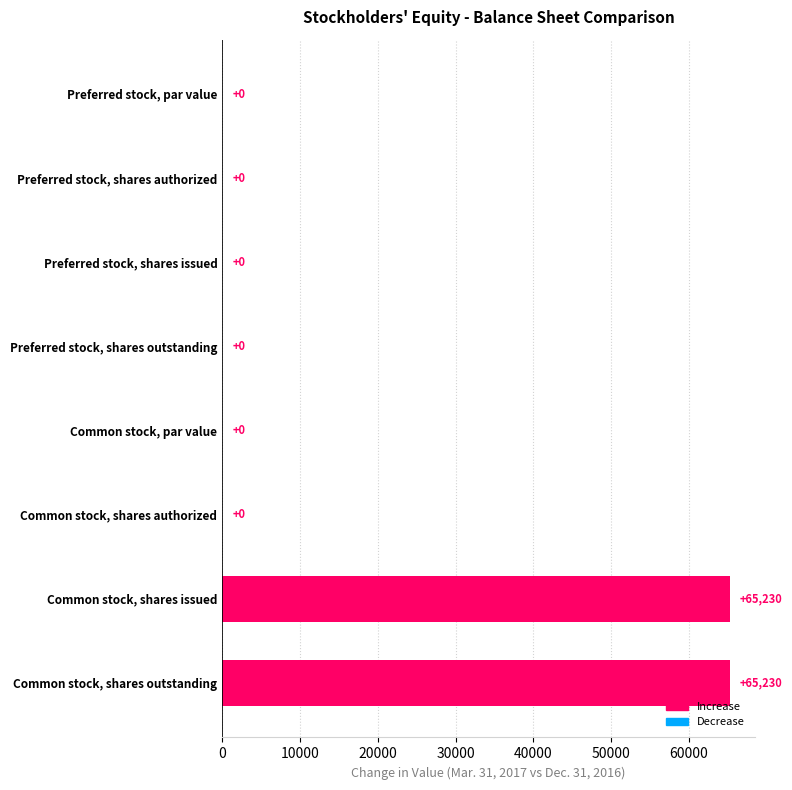

Reading top to bottom, extract all data points from this chart.

Preferred stock, par value=0	Preferred stock, shares authorized=0	Preferred stock, shares issued=0	Preferred stock, shares outstanding=0	Common stock, par value=0	Common stock, shares authorized=0	Common stock, shares issued=65230	Common stock, shares outstanding=65230